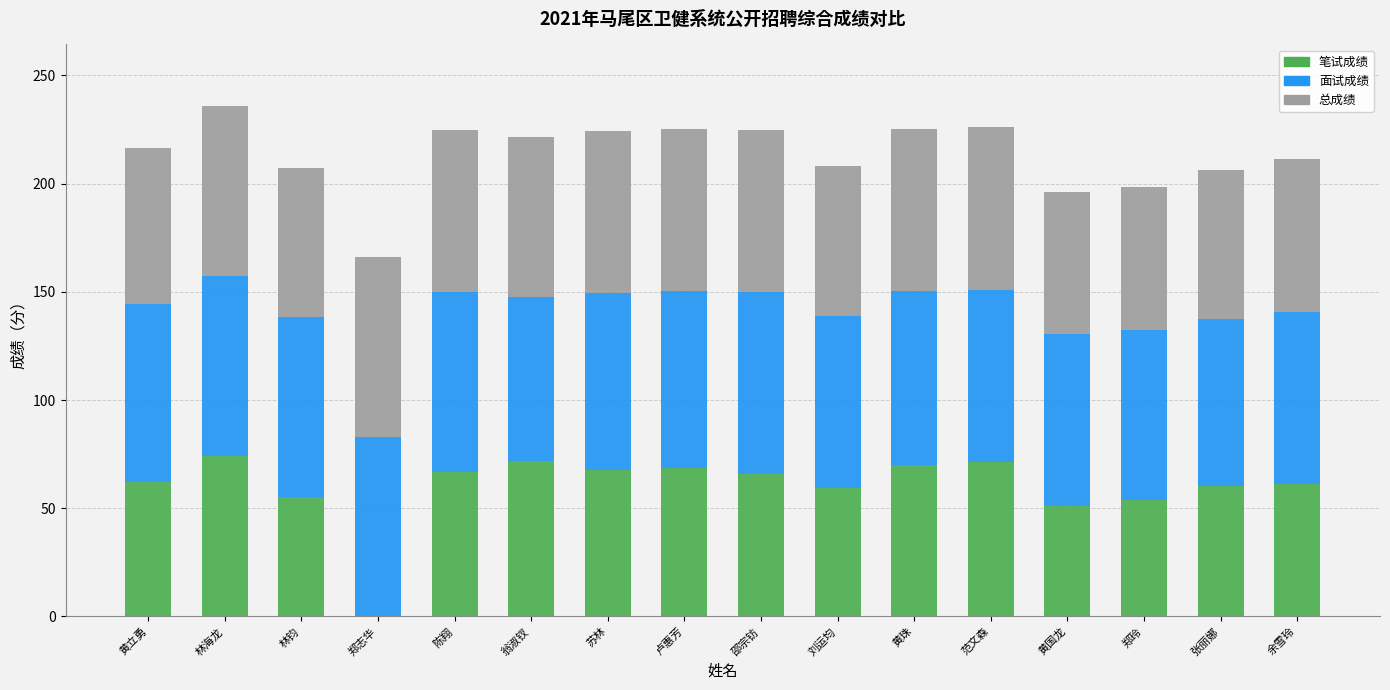

True or false: 笔试成绩 has a value of 66.0 at 邵宗钫.

True